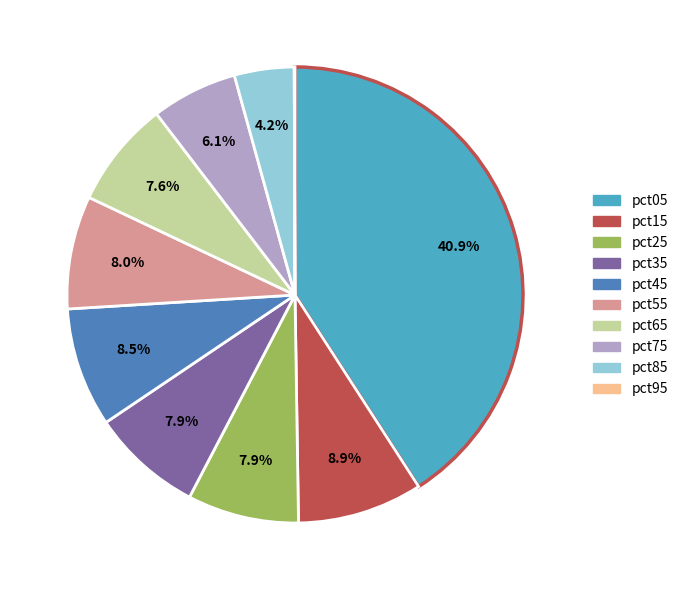

What is the largest slice in the pie chart?

pct05